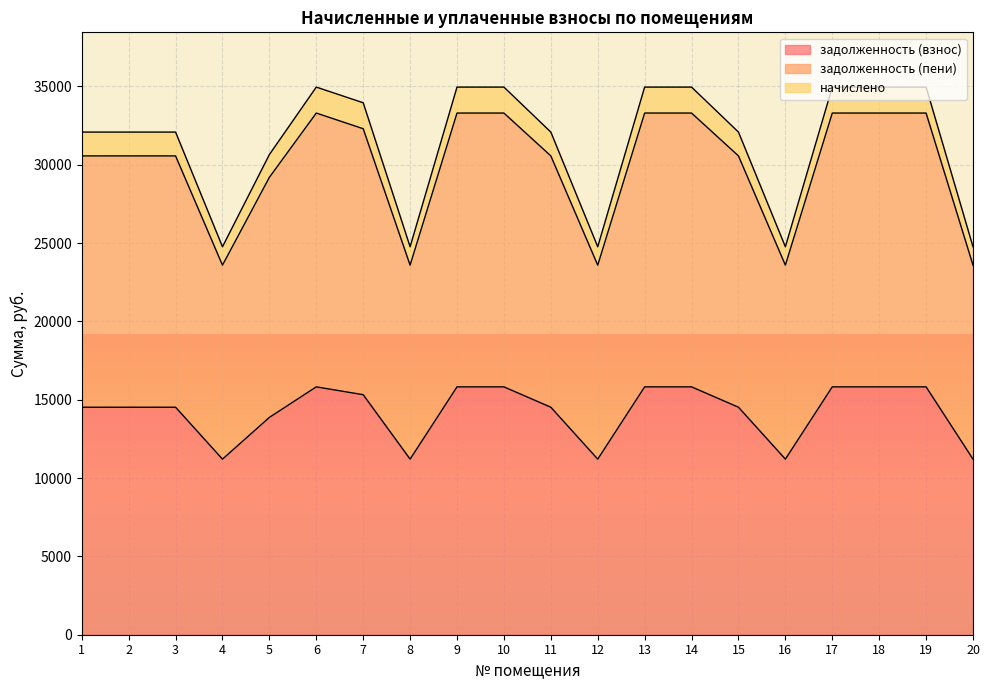

Which series has the largest total across all categories?

задолженность (пени)